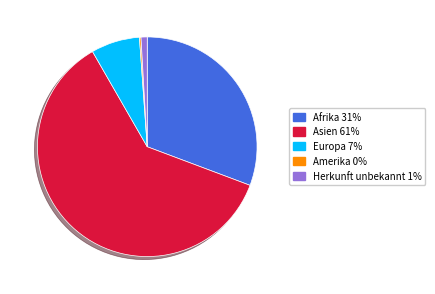

Does any single category account for the majority?

Yes